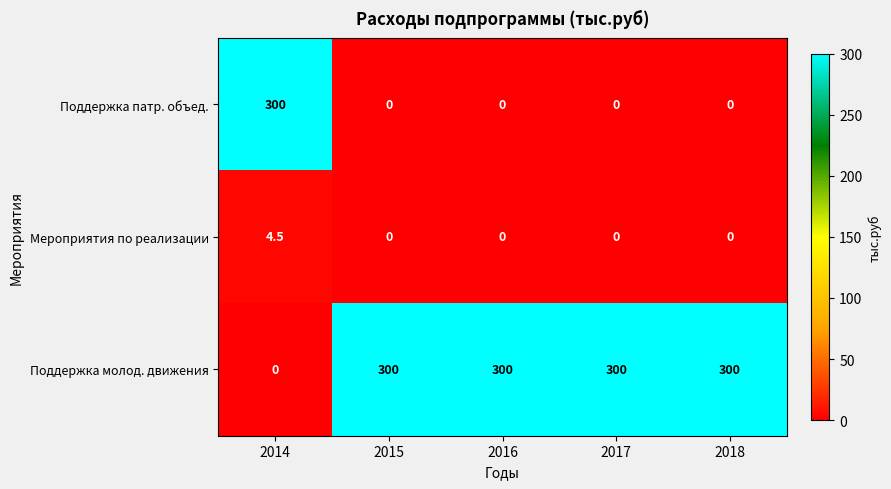

Reading left to right, list all the values displayed in this chart.

Поддержка патр. объед.: 300.0	0.0	0.0	0.0	0.0
Мероприятия по реализации: 4.5	0.0	0.0	0.0	0.0
Поддержка молод. движения: 0.0	300.0	300.0	300.0	300.0